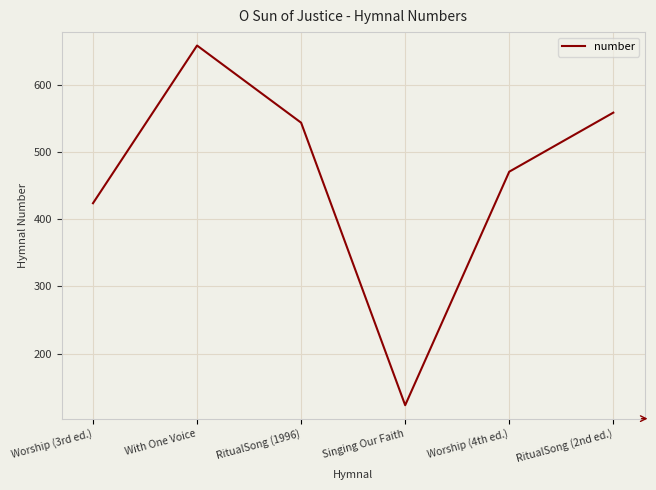

Which category has the highest value across all series?

With One Voice